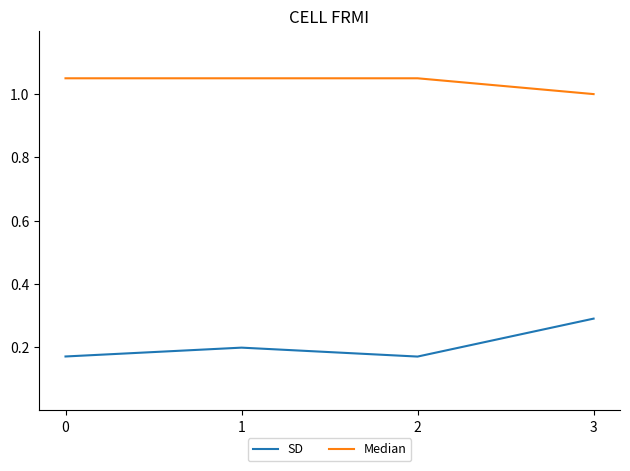

True or false: Median has more than 1 points higher than both neighbors.

False